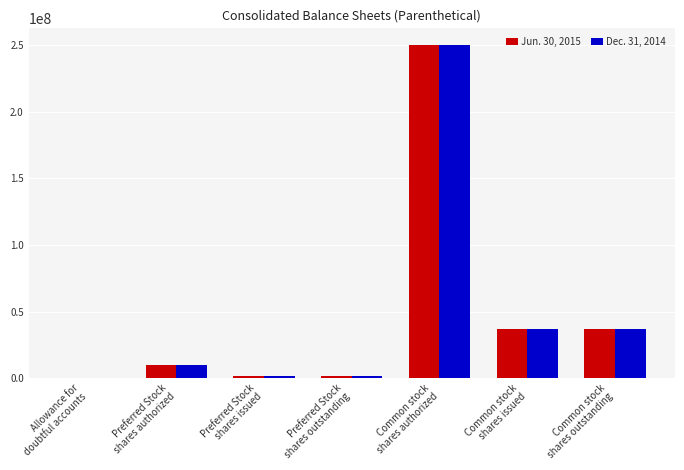

The Jun. 30, 2015 series shows 15000 at Allowance for
doubtful accounts. True or false?

True